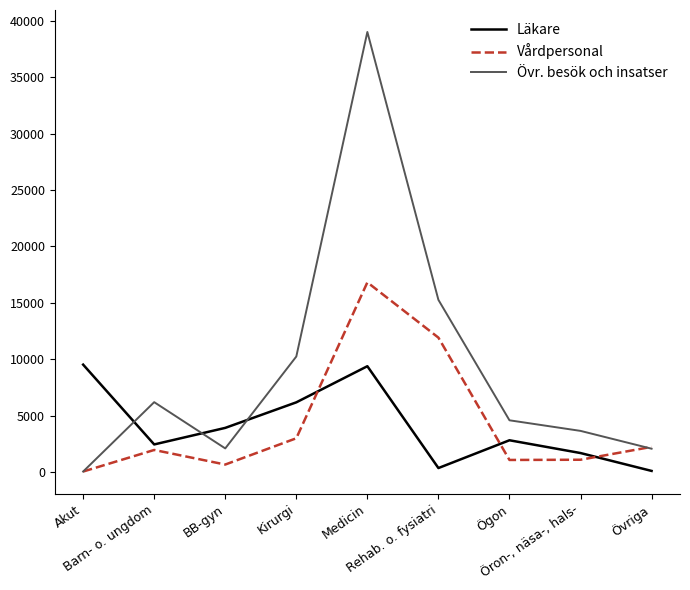

What is the average value of the Vårdpersonal series?

4299